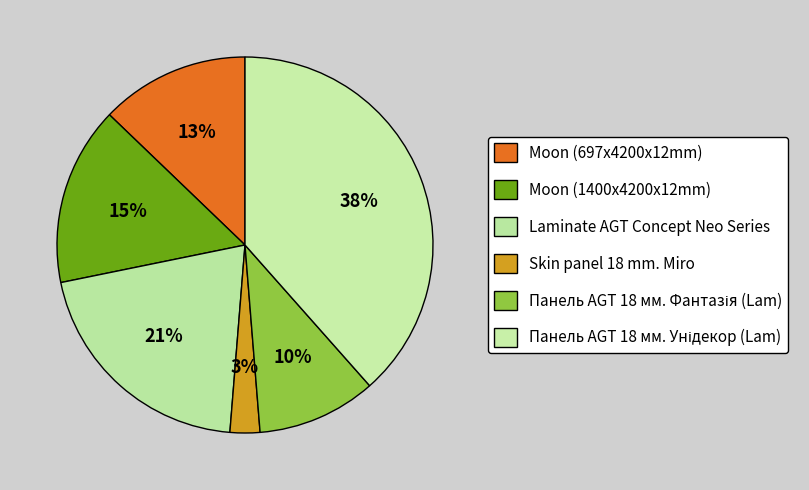

Count the number of slices in the pie.

6